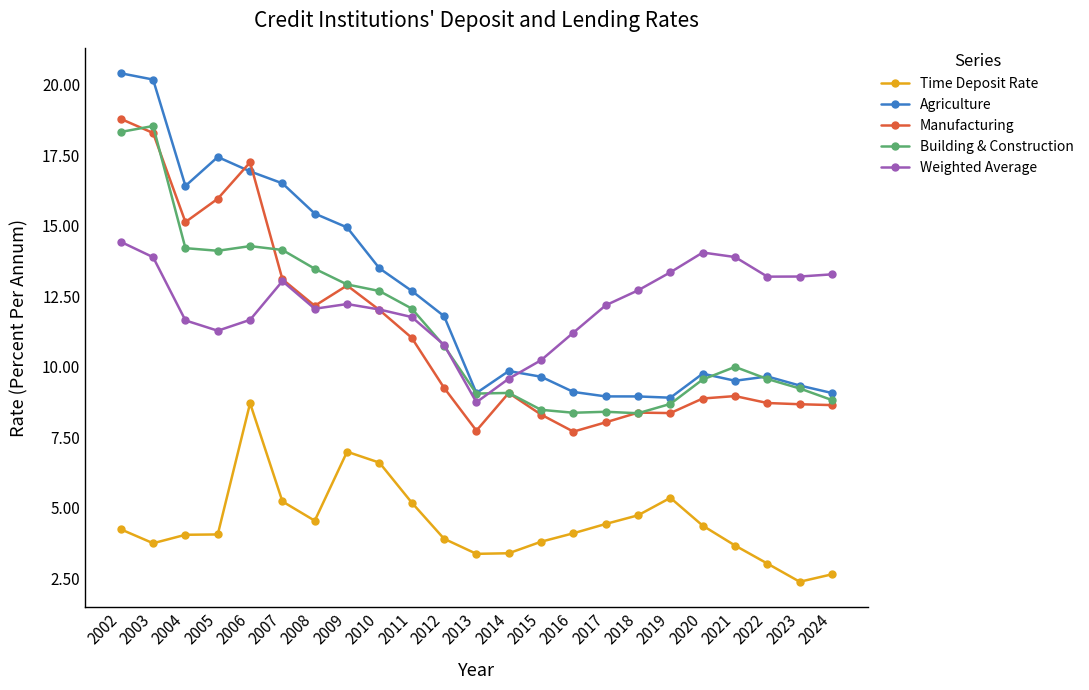

After their last crossing, which series has the higher values: Building & Construction or Weighted Average?

Weighted Average